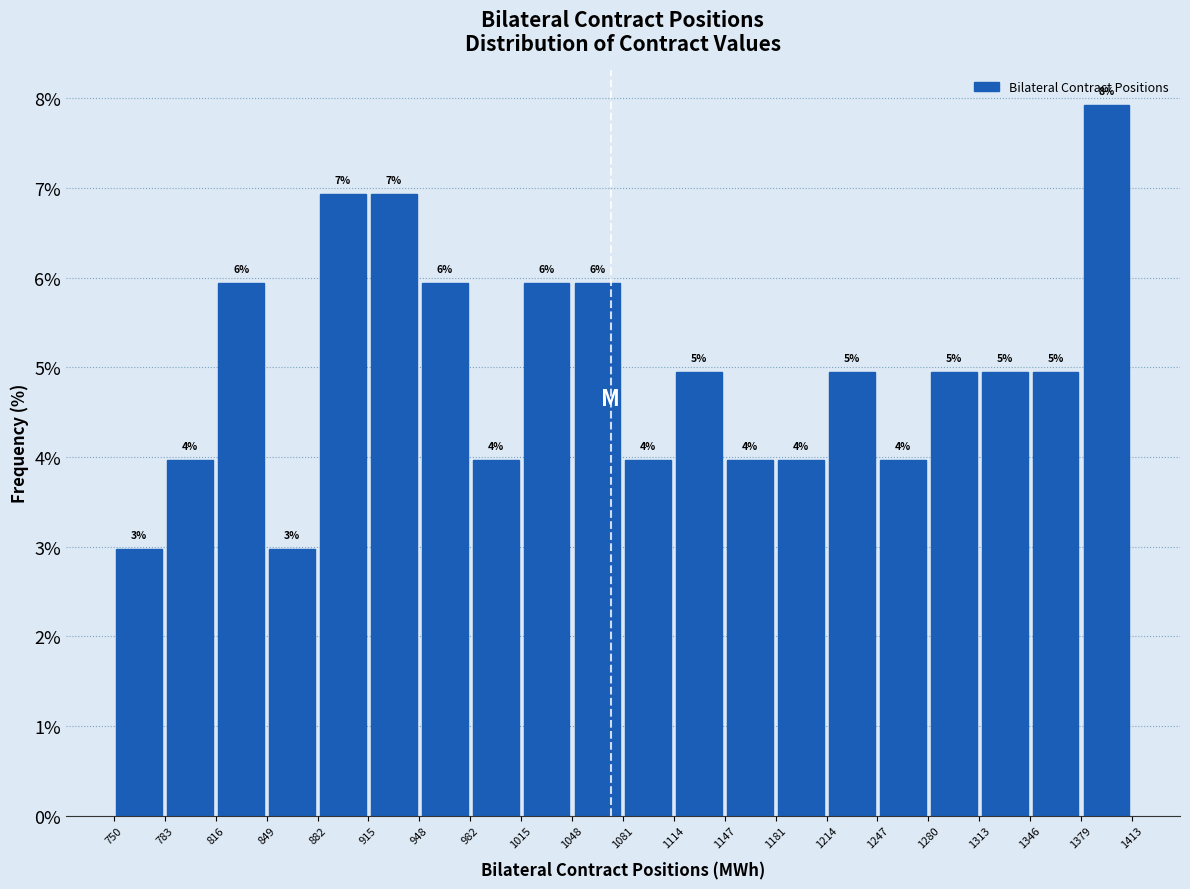

Over which range of the x-axis is the bar tallest?

1379 to 1413